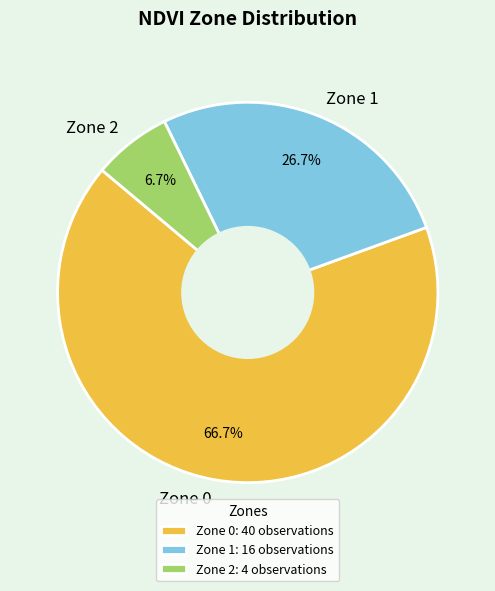

Is it true that Zone 0 is 67% of the pie?

True